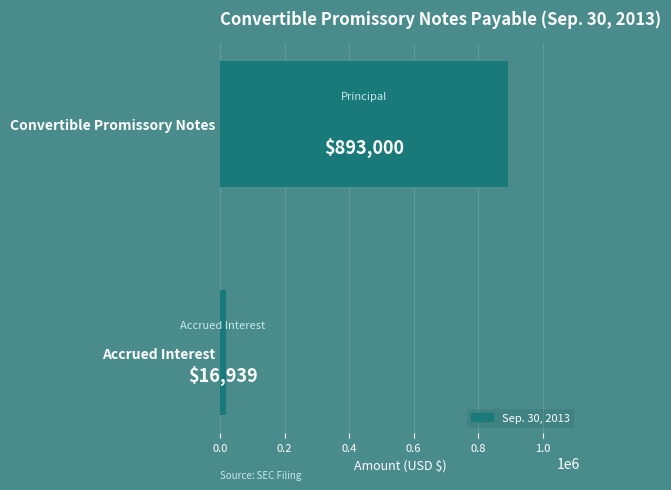

At which category does the chart reach its minimum across all series?

Accrued Interest